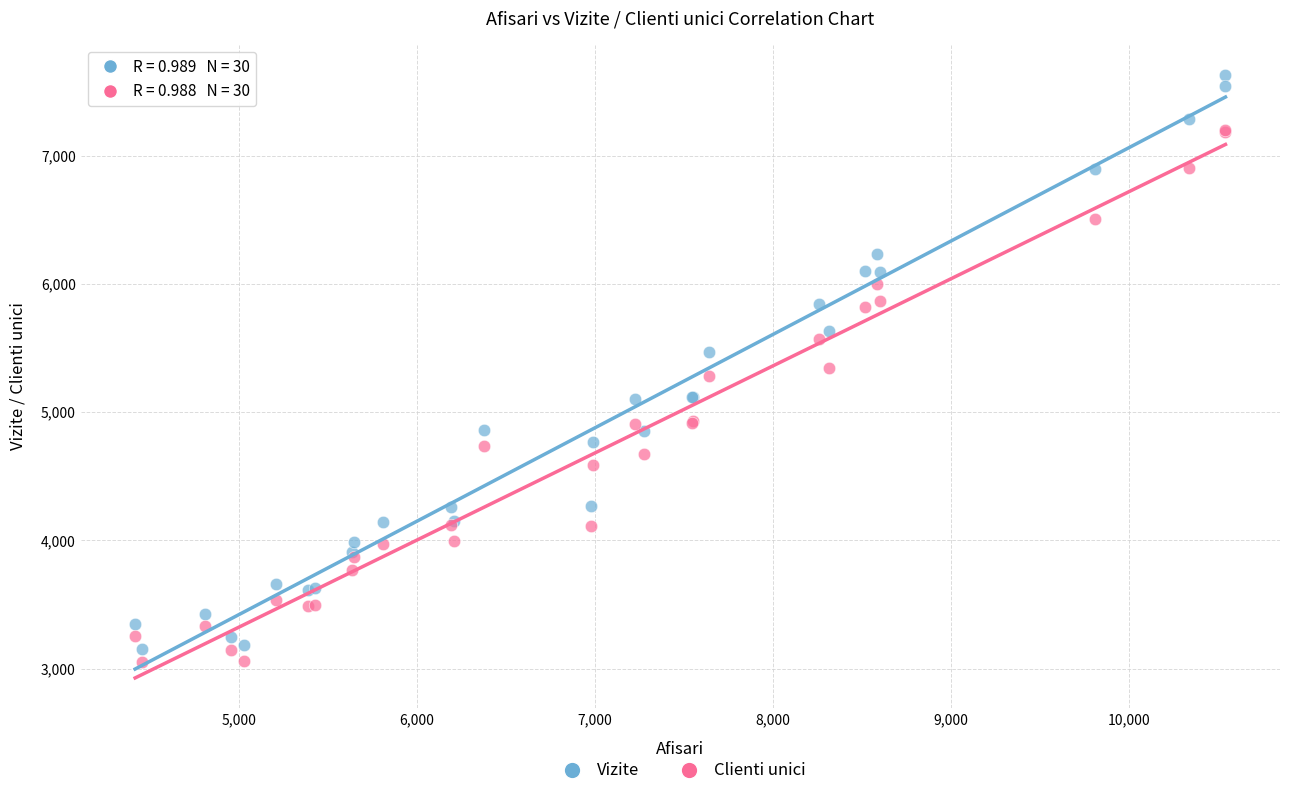

What is the X range (max minus min) for the scatter plot?

6125